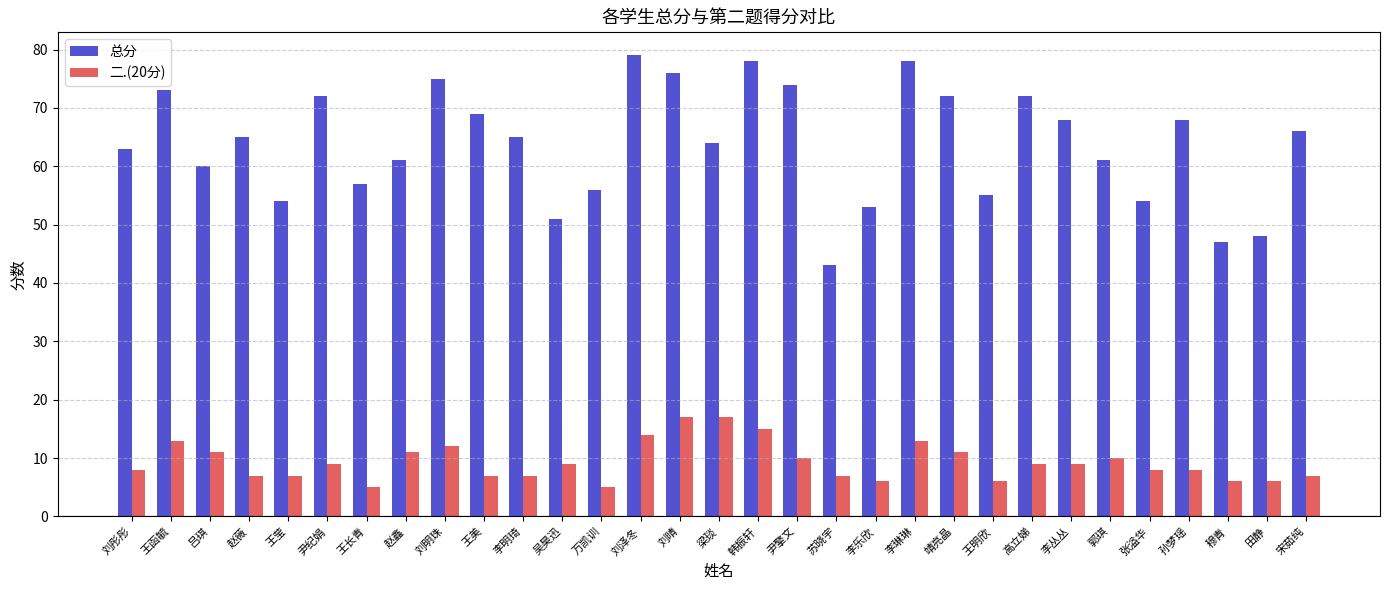

What is the sum of all 二.(20分) values?

290